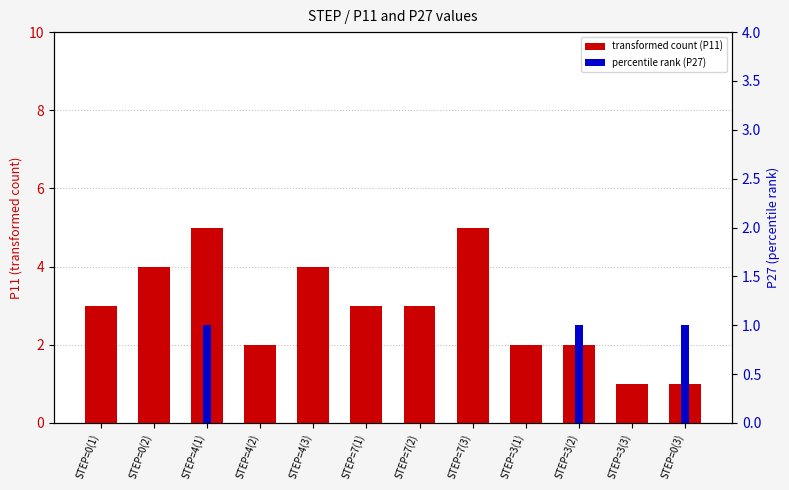

The transformed count (P11) series shows 1 at STEP=7(1). True or false?

False